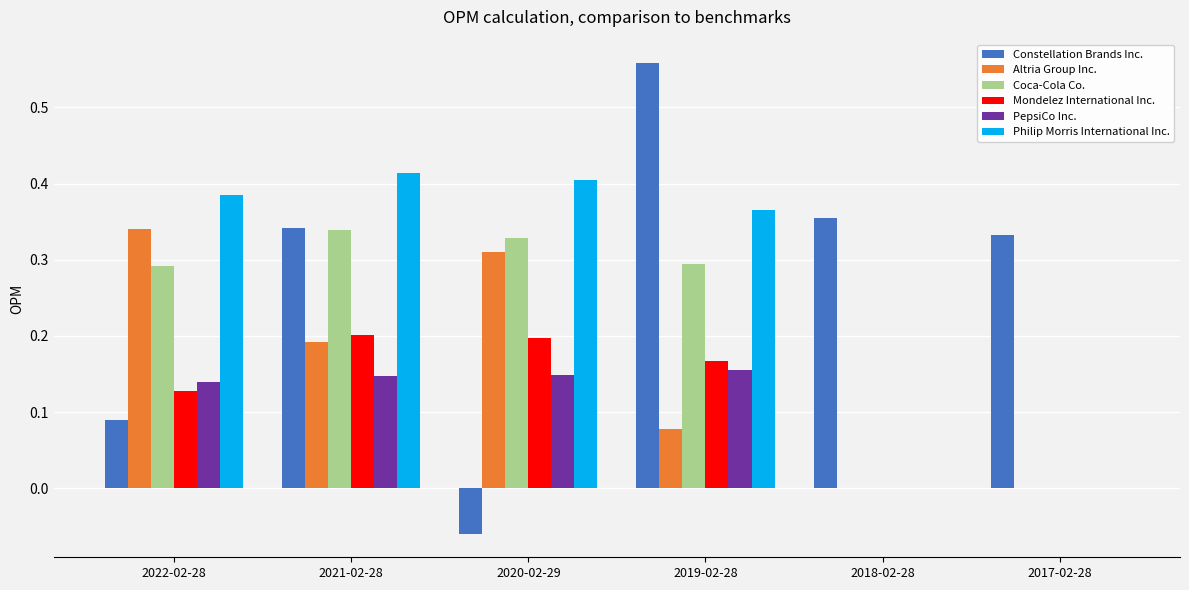

What is the total value across all series at 2021-02-28?

1.6